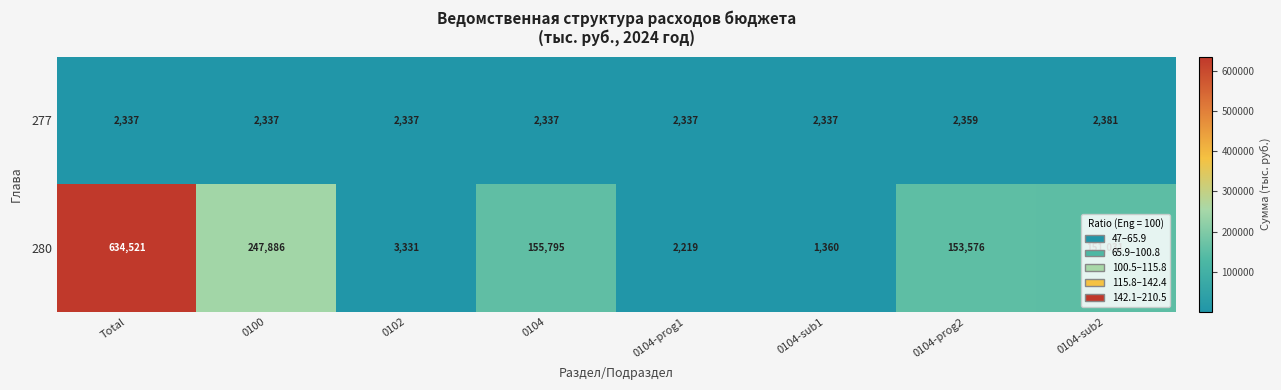

The 280 series shows 151031 at 0104-sub2. True or false?

True